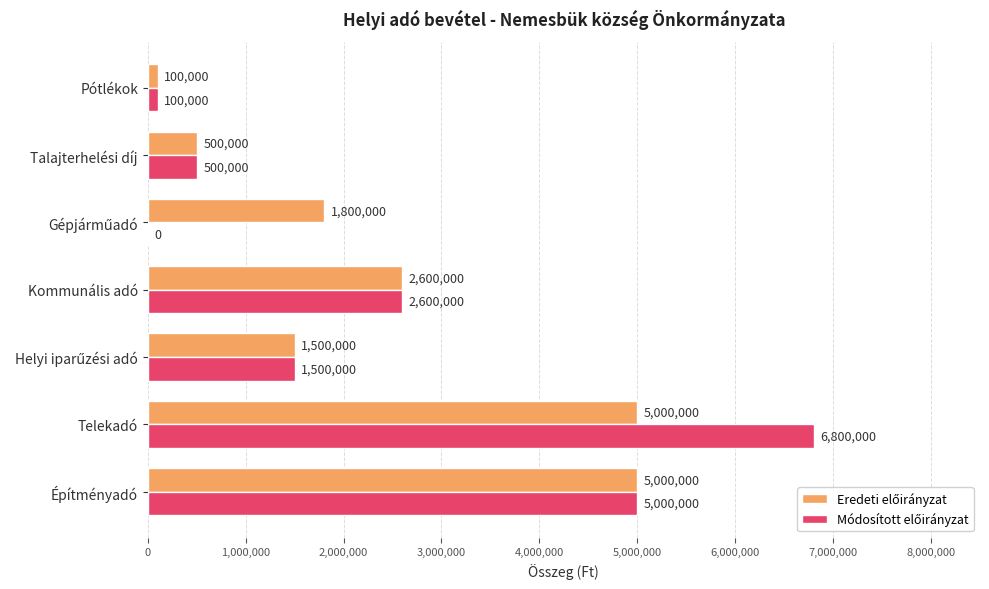

At which category is the sum across all series the highest?

Telekadó